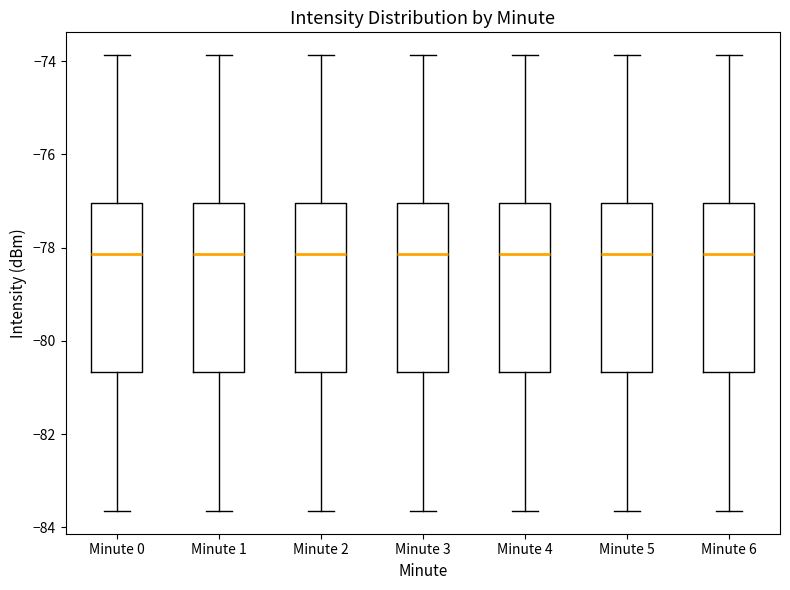

Reading left to right, transcribe this box plot: for each box, give where its median line is, the range the box spans, and where its two whiskers end, as read against the y-axis. The values are not printed on the chart, so give them approximately, as read against the axis.

Minute 0: median -78.2, box -80.6 to -77.0, whiskers -83.6 to -73.8
Minute 1: median -78.2, box -80.6 to -77.0, whiskers -83.6 to -73.8
Minute 2: median -78.2, box -80.6 to -77.0, whiskers -83.6 to -73.8
Minute 3: median -78.2, box -80.6 to -77.0, whiskers -83.6 to -73.8
Minute 4: median -78.2, box -80.6 to -77.0, whiskers -83.6 to -73.8
Minute 5: median -78.2, box -80.6 to -77.0, whiskers -83.6 to -73.8
Minute 6: median -78.2, box -80.6 to -77.0, whiskers -83.6 to -73.8